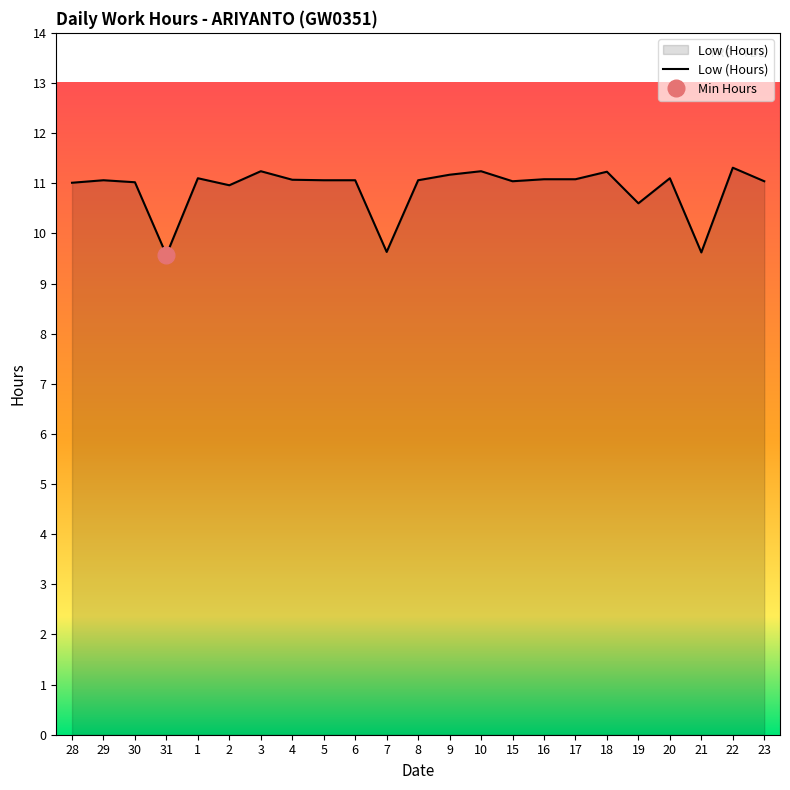

Reading left to right, what are all the values shown in this chart?

11.0	11.1	11.0	9.6	11.1	11.0	11.2	11.1	11.1	11.1	9.6	11.1	11.2	11.2	11.0	11.1	11.1	11.2	10.6	11.1	9.6	11.3	11.0